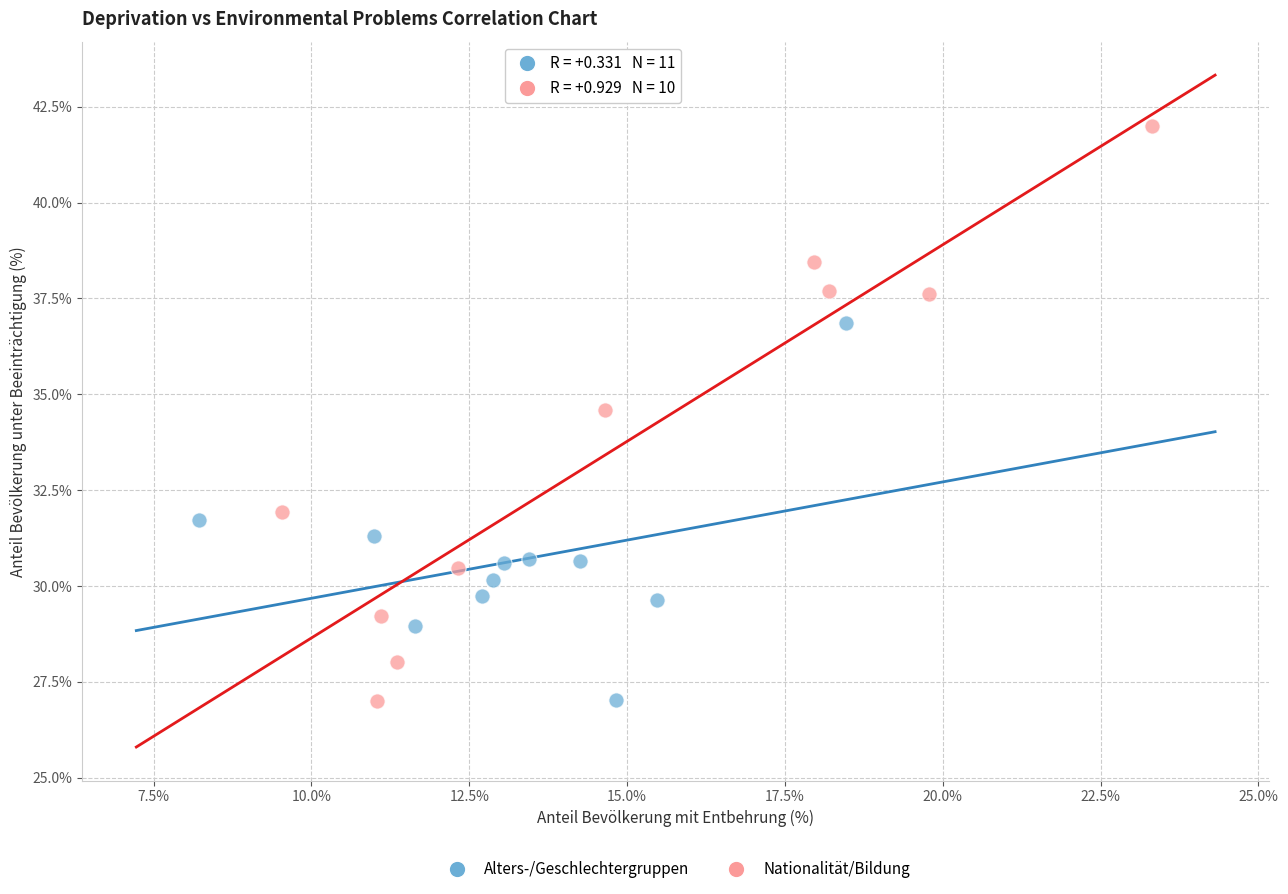

Which series contains the highest Y value?

Nationalität/Bildung